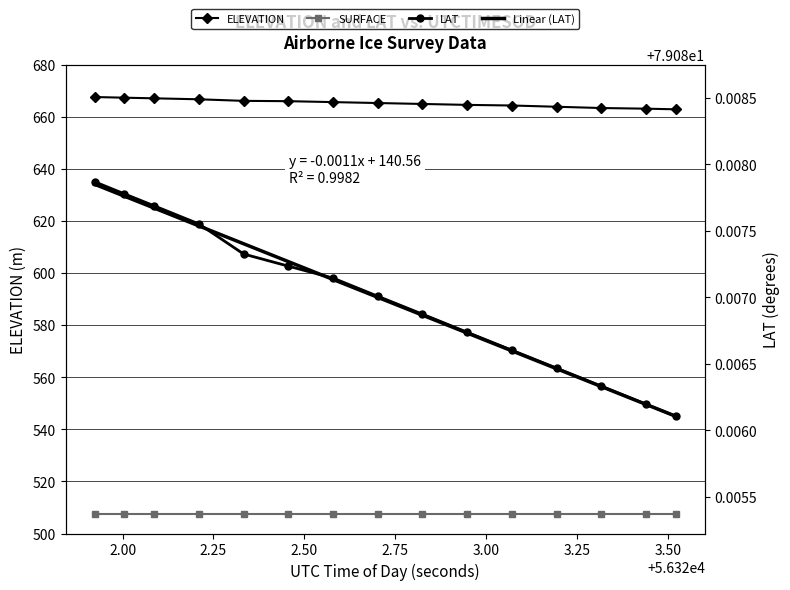

Is it true that ELEVATION equals 663.3 at 56323.3158?

True